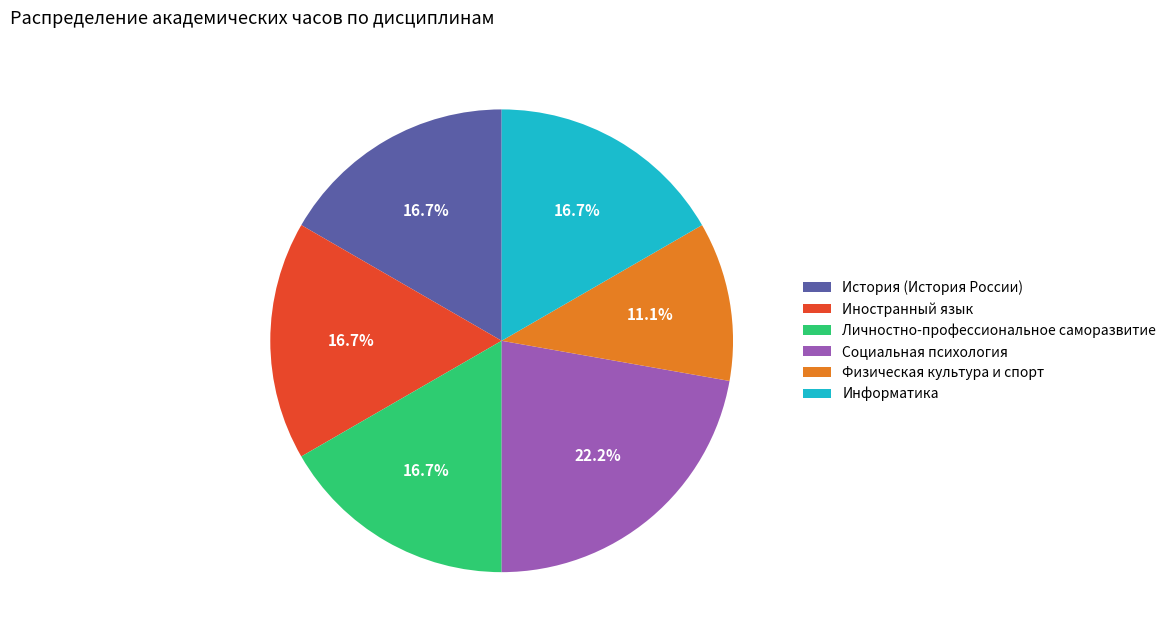

Which has a higher value, Физическая культура и спорт or История (История России)?

История (История России)